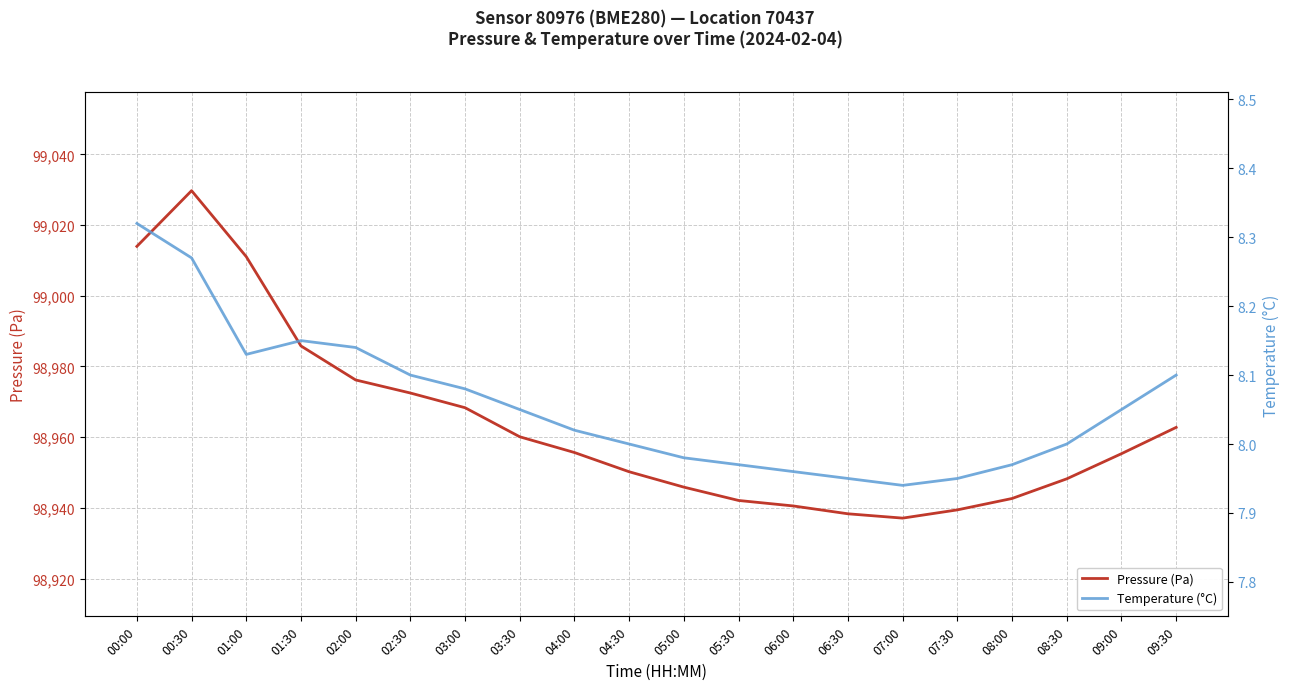

True or false: Pressure (Pa) and Temperature (°C) intersect in this chart.

False